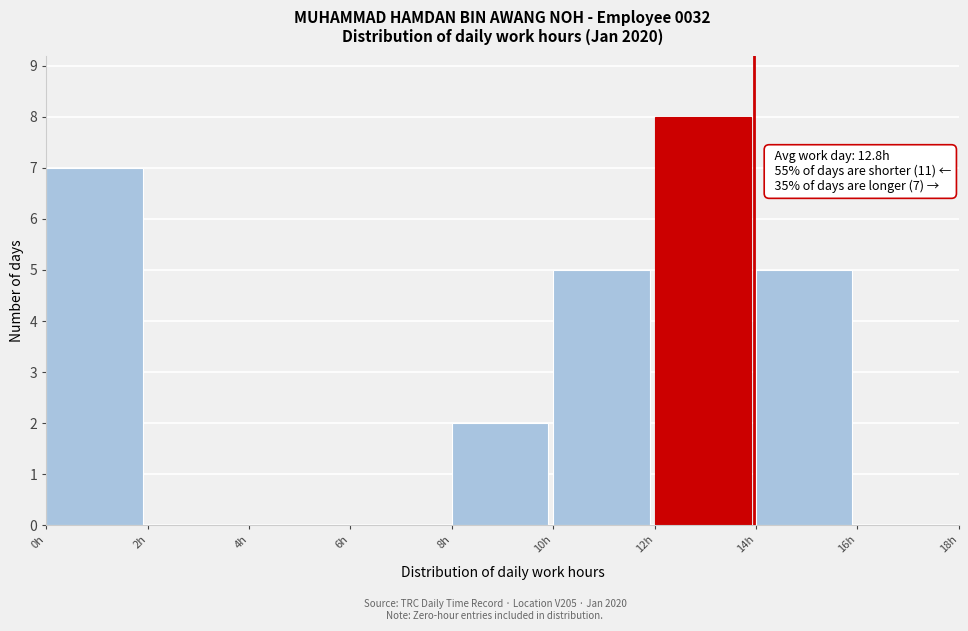

Which range on the x-axis has the tallest bar?

12 to 14